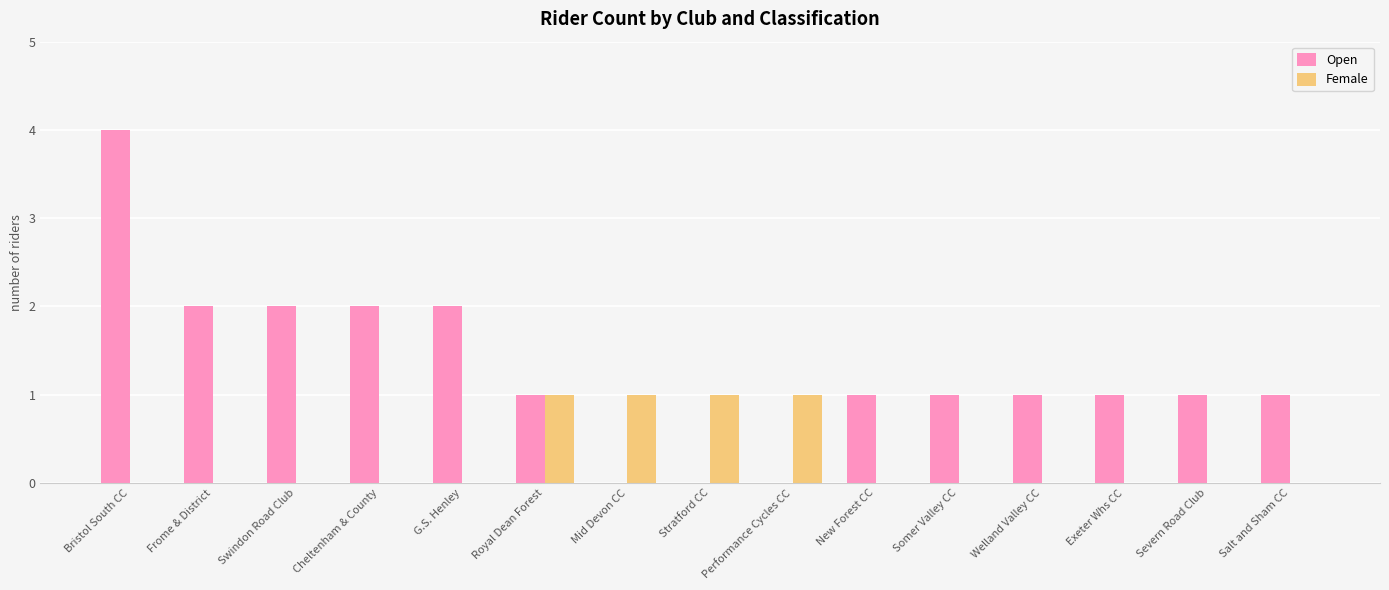

Where does the Open series first go above 1?

Bristol South CC